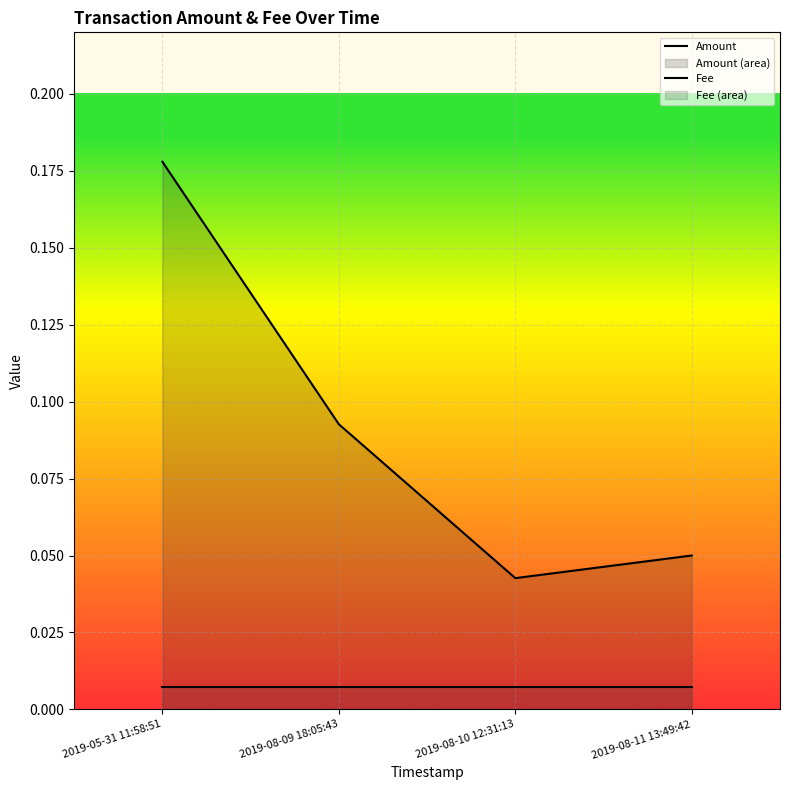

What is the highest value of the Amount series?

0.2